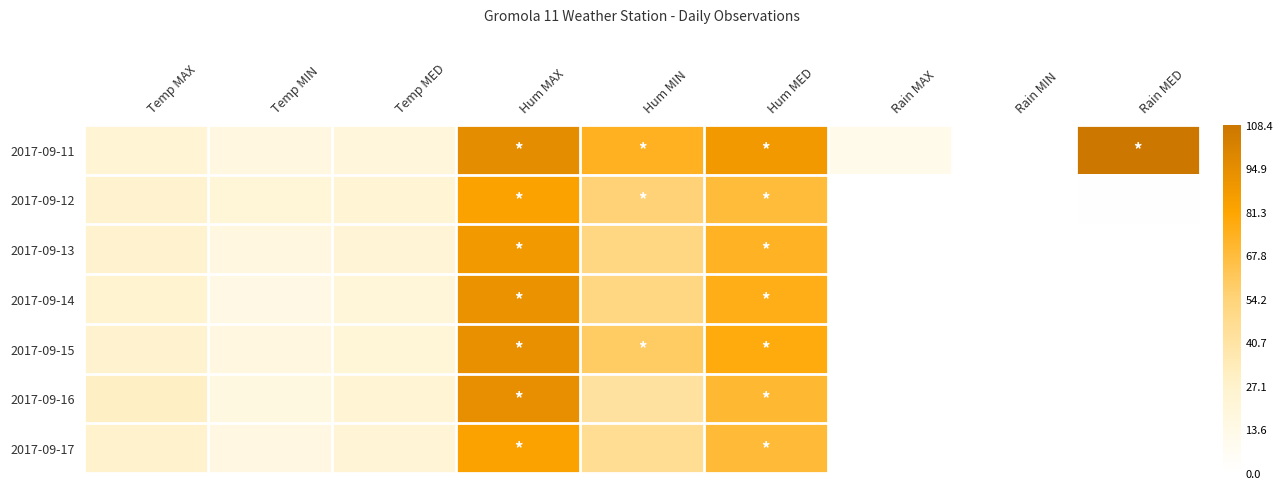

Which has a higher value, Temp MED or Rain MAX?

Temp MED